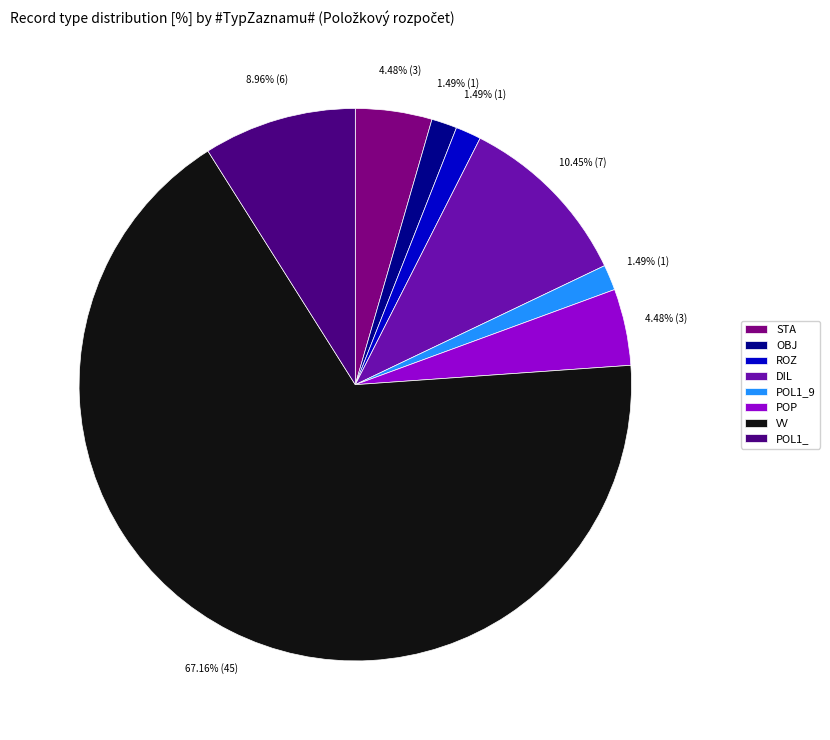

Do DIL and POL1_ together represent more than half of the pie?

No